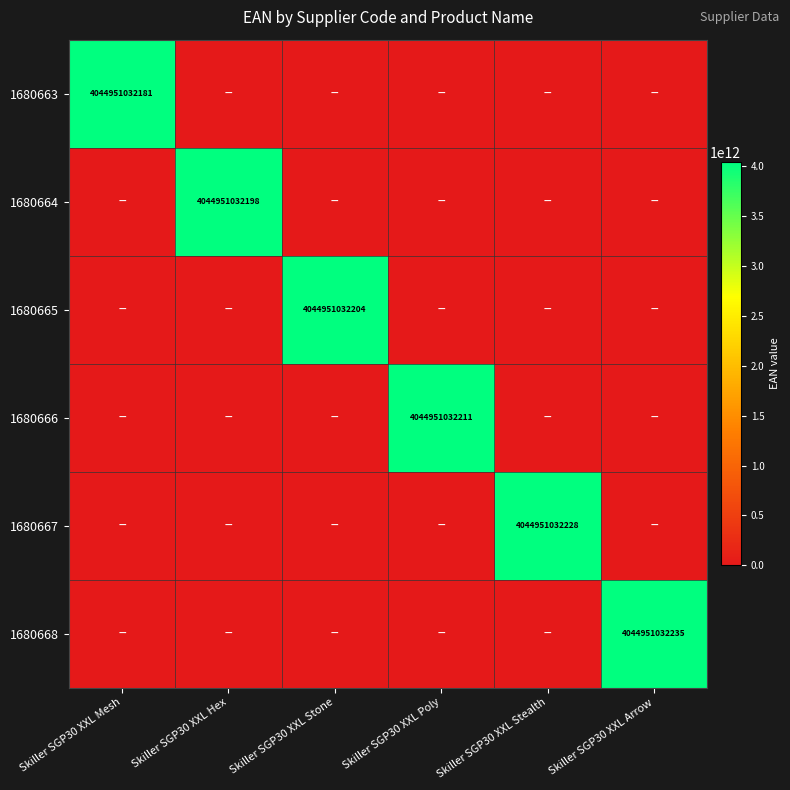

Which category has the lowest value across all series?

Skiller SGP30 XXL Hex